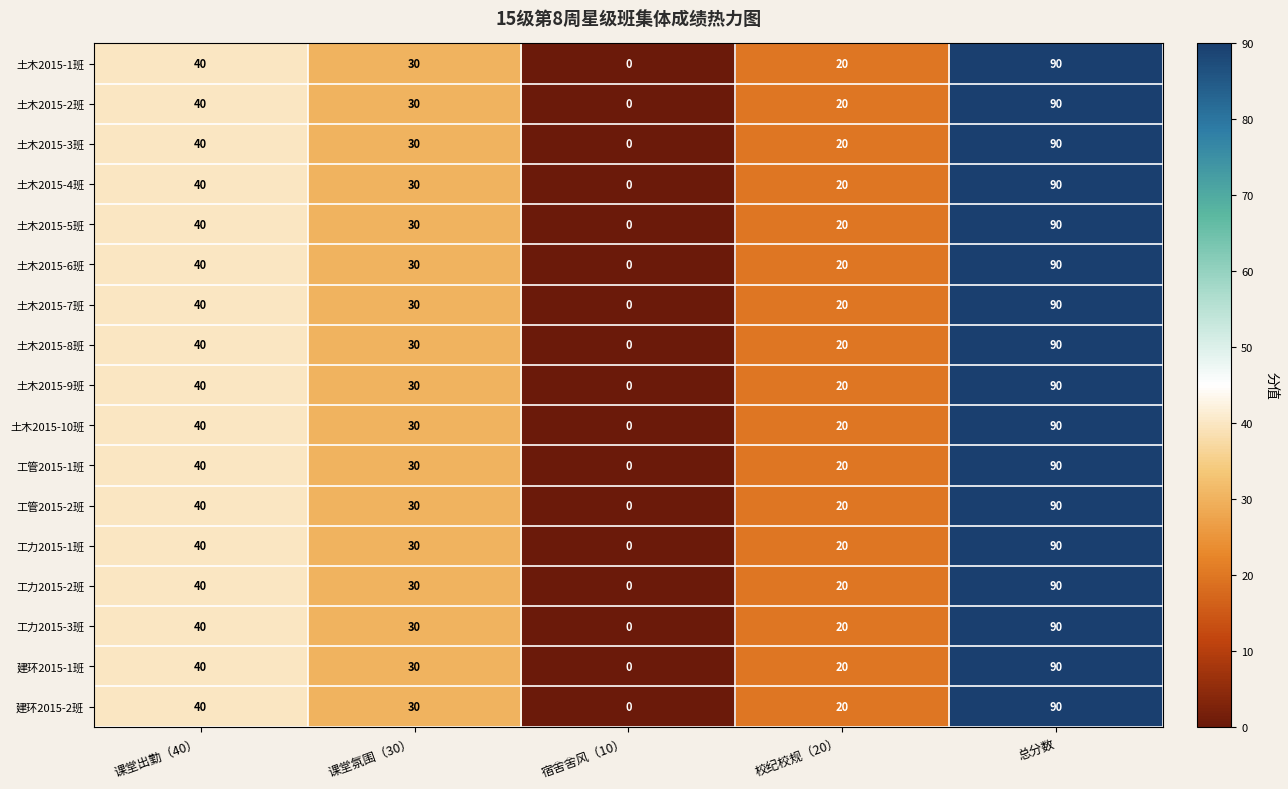

Which label corresponds to the smallest value in the chart?

宿舍舍风（10）